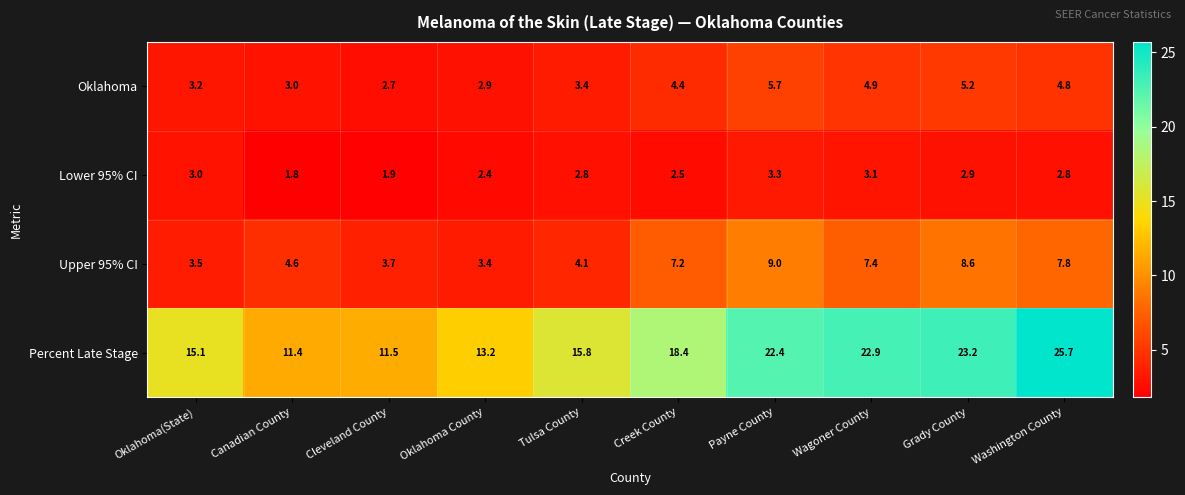

At how many categories does at least one series exceed 10?

10